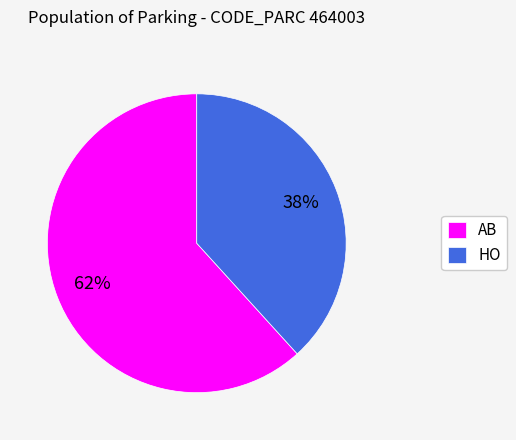

Does HO represent more than half of the total?

No